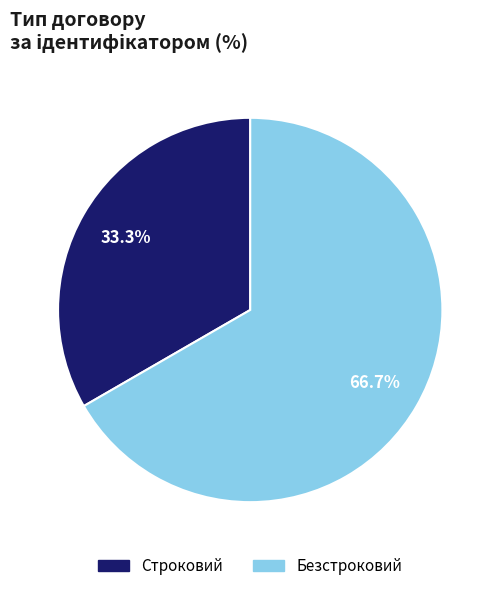

Which category has the smallest portion of the pie?

Строковий